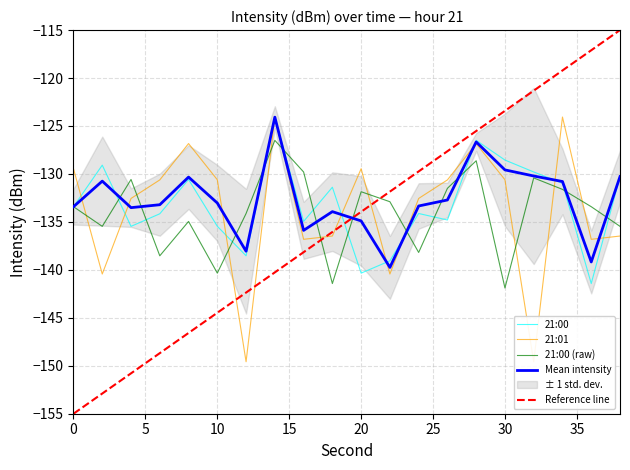

What is the average value of the 21:01 series?

-133.7